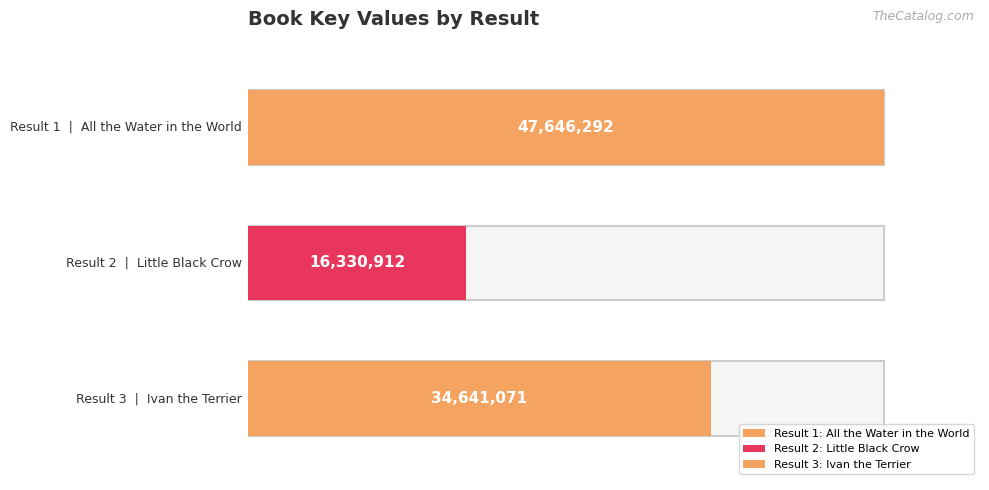

What is the change in value from 2 to 3?

+18310159